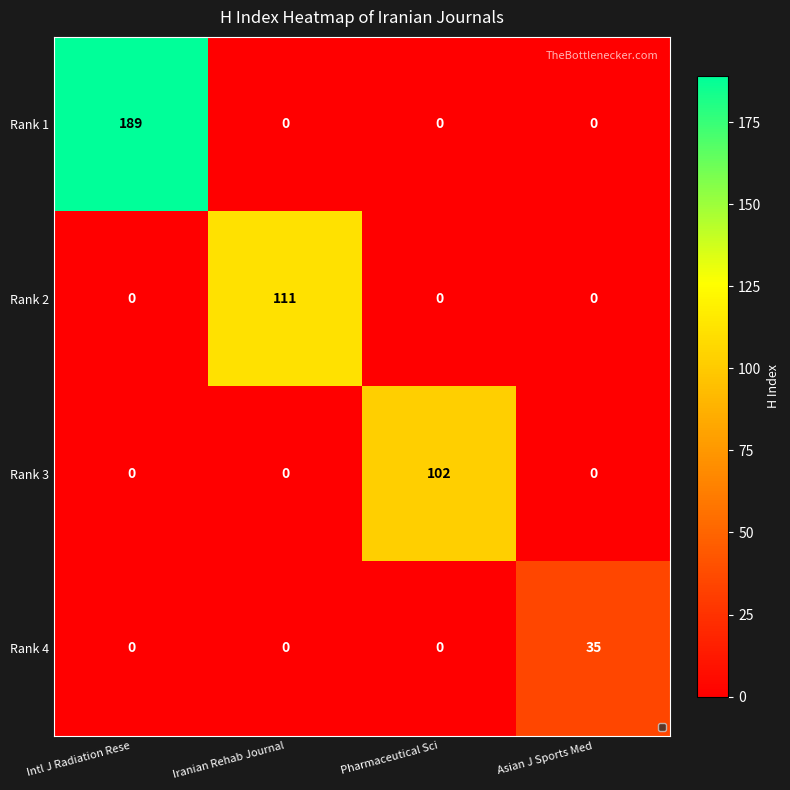

Reading right to left, extract all data points from this chart.

Rank 1: 0	0	0	189
Rank 2: 0	0	111	0
Rank 3: 0	102	0	0
Rank 4: 35	0	0	0